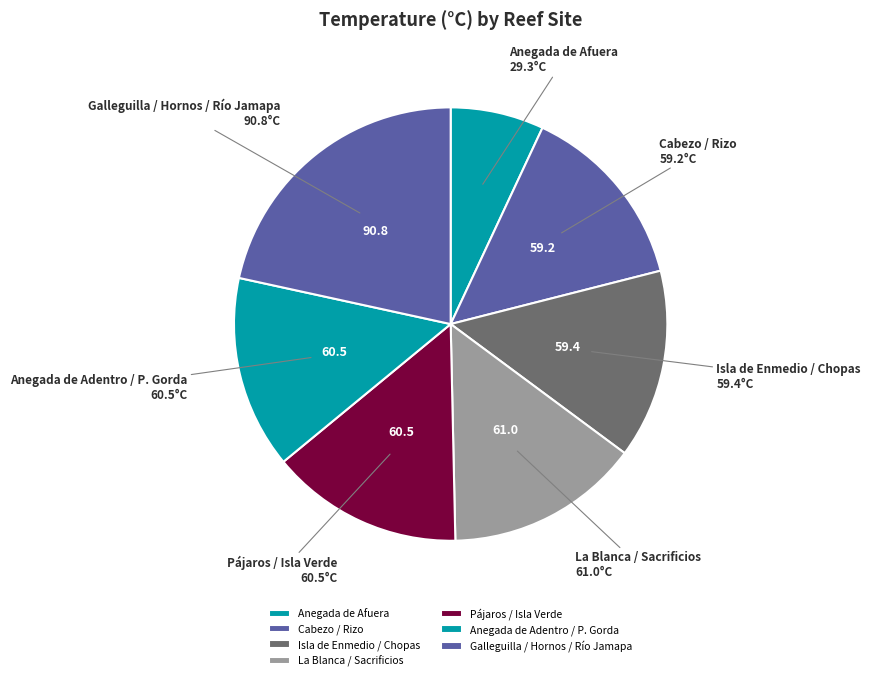

Combined, do Cabezo / Rizo and Anegada de Adentro / P. Gorda account for over 50%?

No